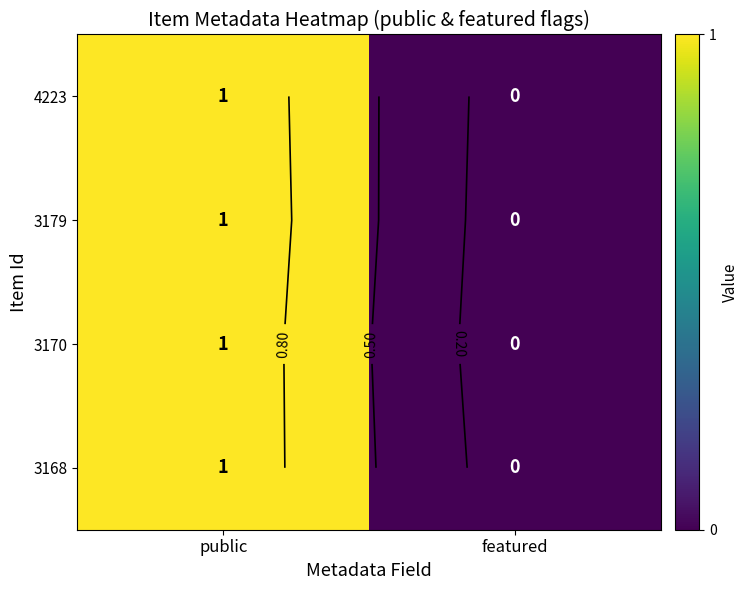

What is the difference between the 3170 values at public and featured?

1